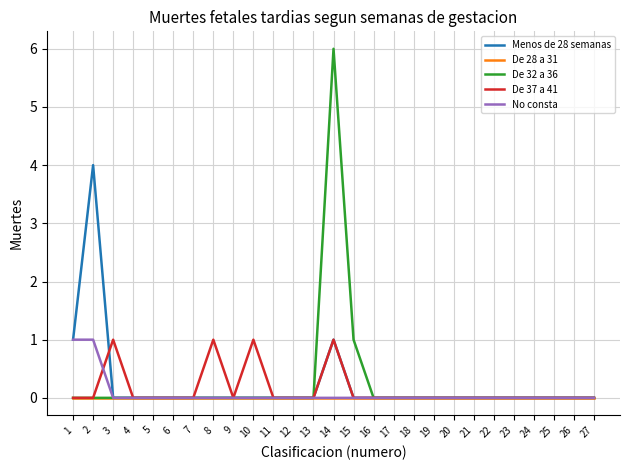

True or false: De 32 a 36 has more than 0 interior local peaks.

True